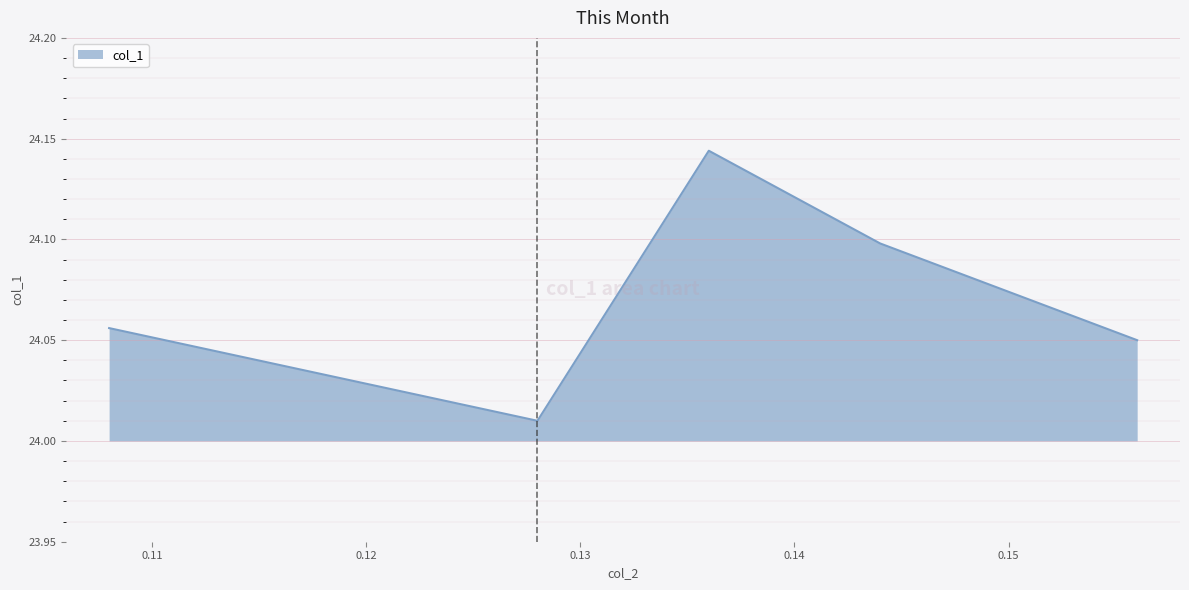

What is the sum of all values?

120.4